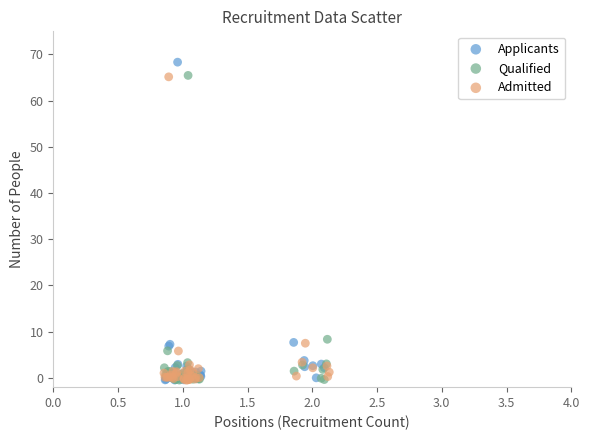

Which series has the largest Y range (max minus min)?

Applicants